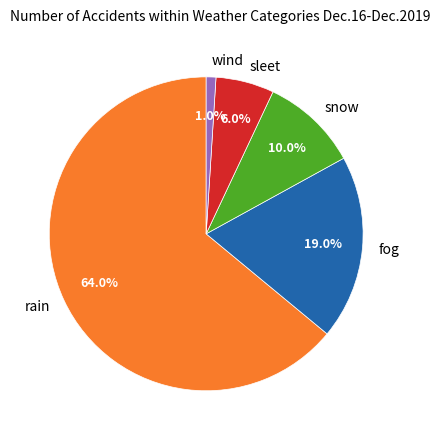

Rank the categories by value from highest to lowest.

rain, fog, snow, sleet, wind